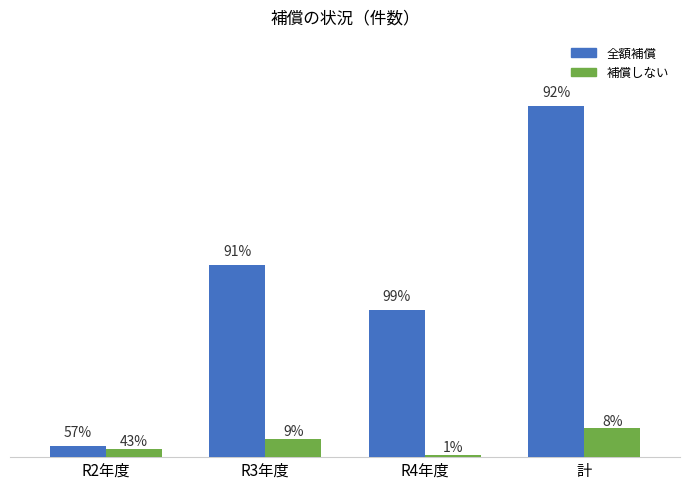

Reading right to left, extract all data points from this chart.

全額補償: 計=669	R4年度=281	R3年度=367	R2年度=21
補償しない: 計=55	R4年度=4	R3年度=35	R2年度=16